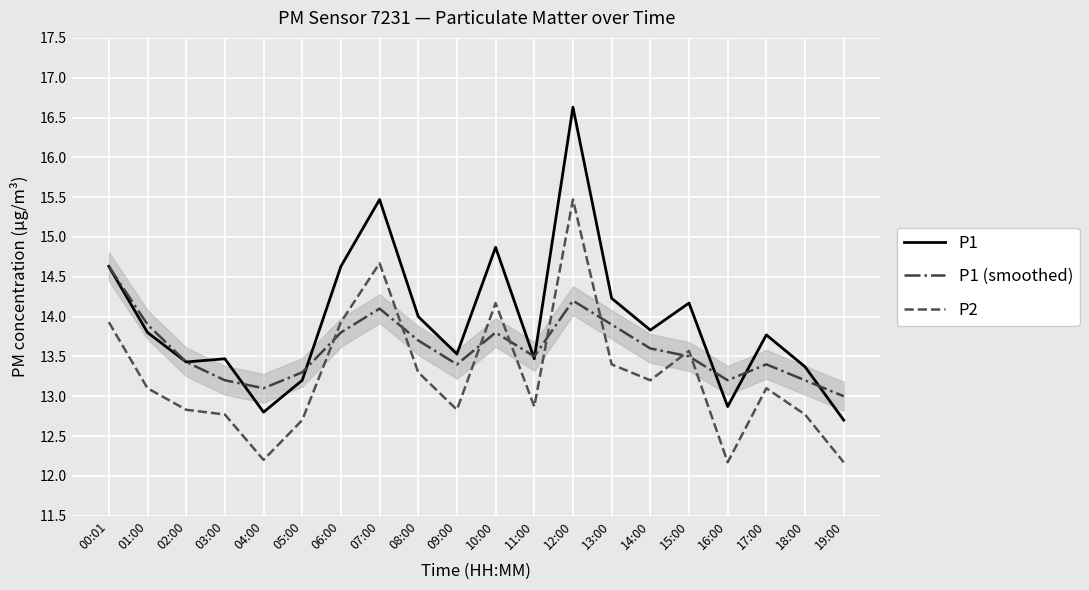

Between 10:00 and 11:00, which series saw the biggest shift?

P1